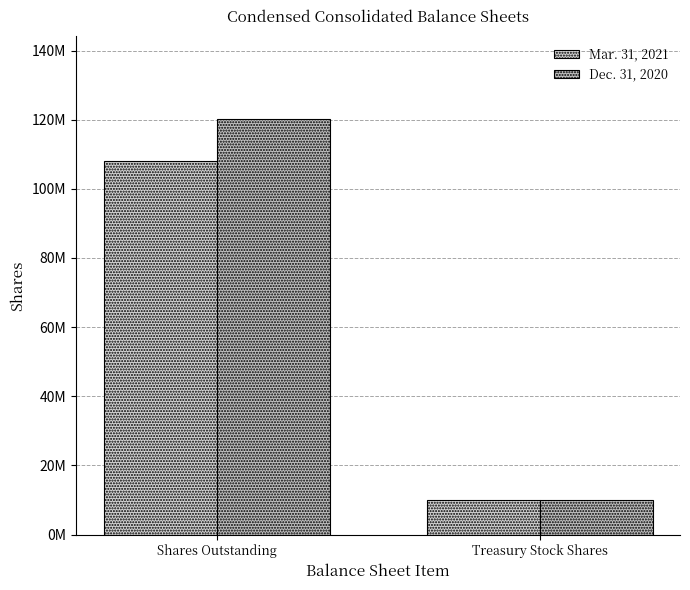

Reading right to left, extract all data points from this chart.

Mar. 31, 2021: Treasury Stock Shares=10000000	Shares Outstanding=108000000
Dec. 31, 2020: Treasury Stock Shares=10000000	Shares Outstanding=120100000